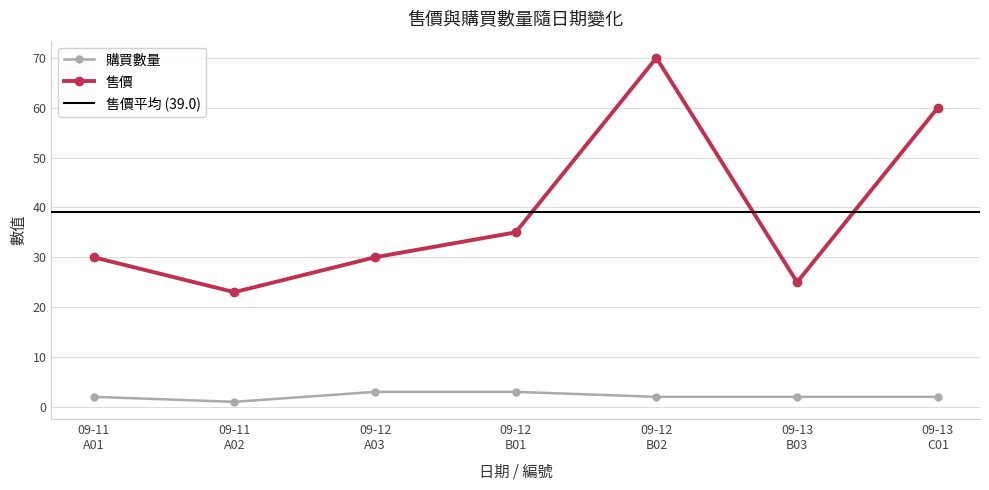

Rank the series by their average value, from lowest to highest.

購買數量, 售價